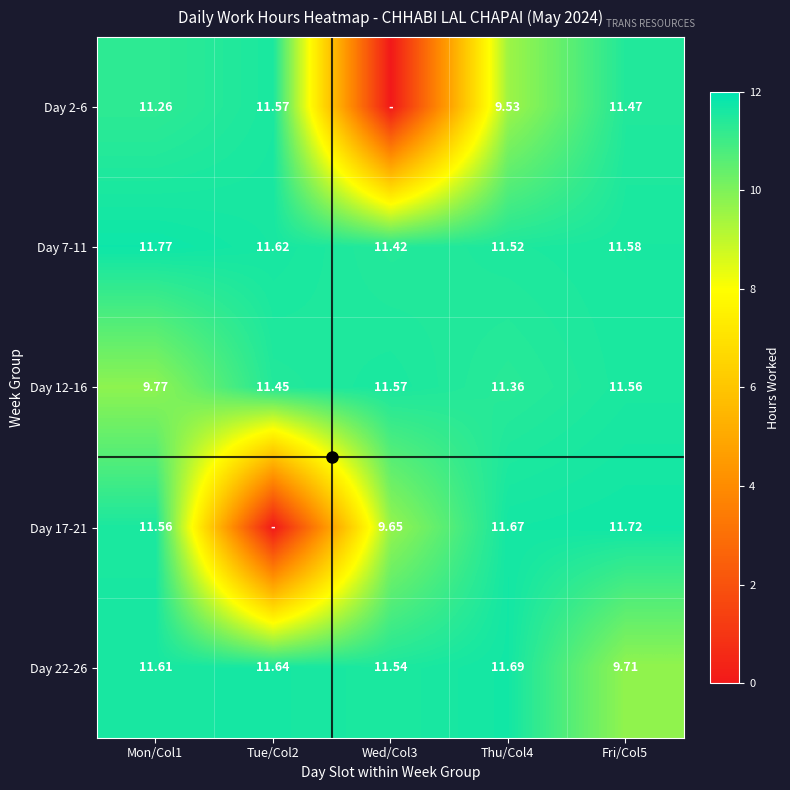

What is the maximum value shown in the chart?

11.8